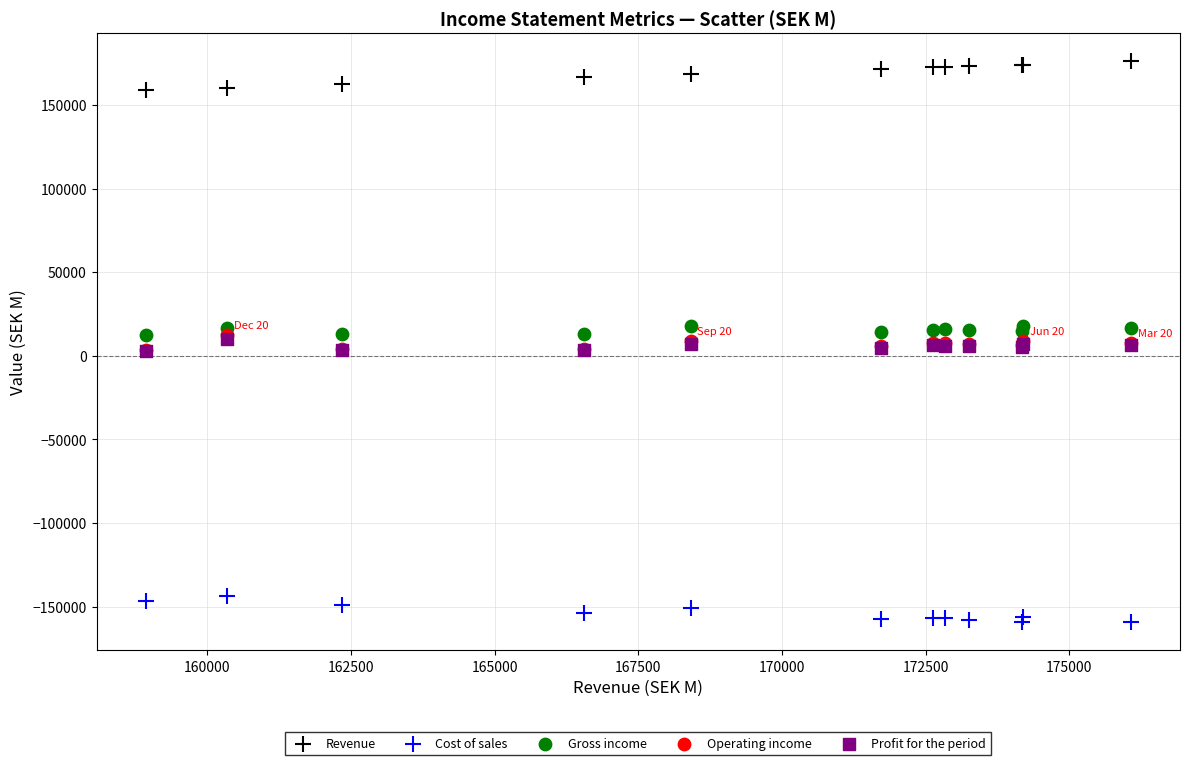

What are all the series names shown in the legend?

Revenue, Cost of sales, Gross income, Operating income, Profit for the period